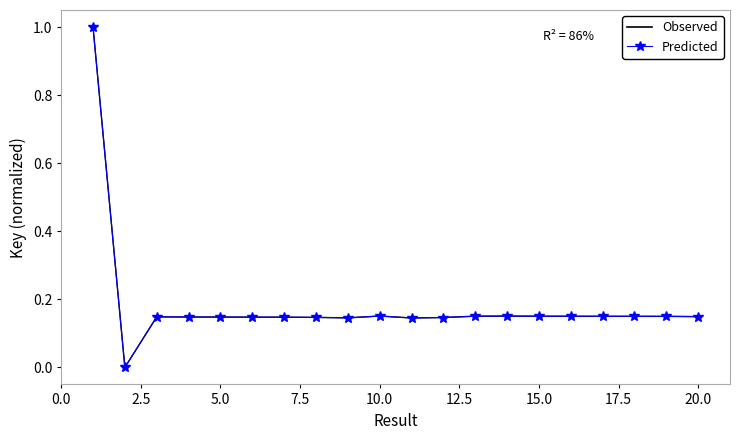

Is this an area chart (filled region under the line)?

No